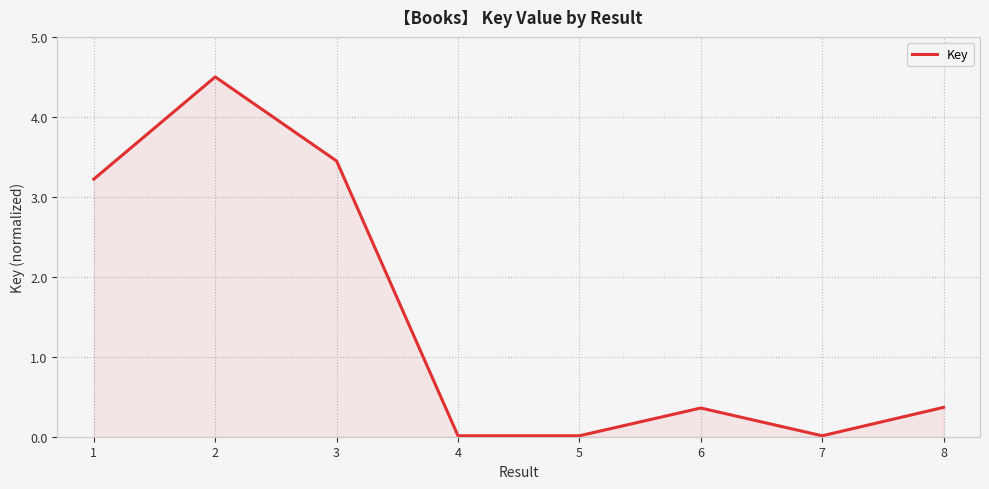

Is it true that the value at 2 is 4.5?

True